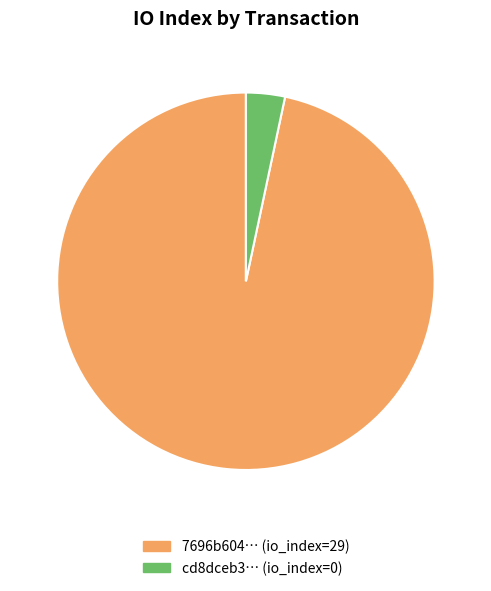

Count the number of slices in the pie.

2